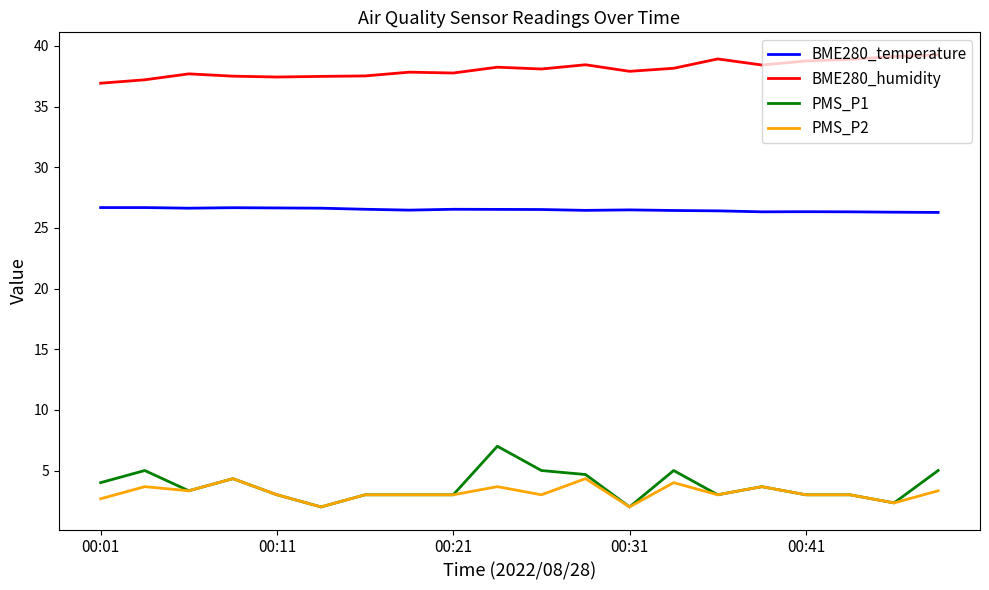

How many lines are shown in the chart?

4